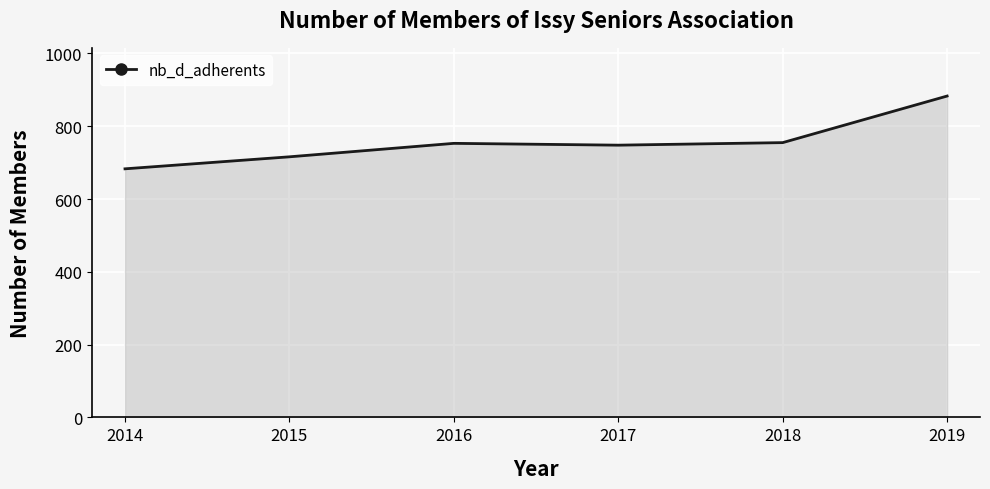

What is the difference between the maximum and minimum values?

200